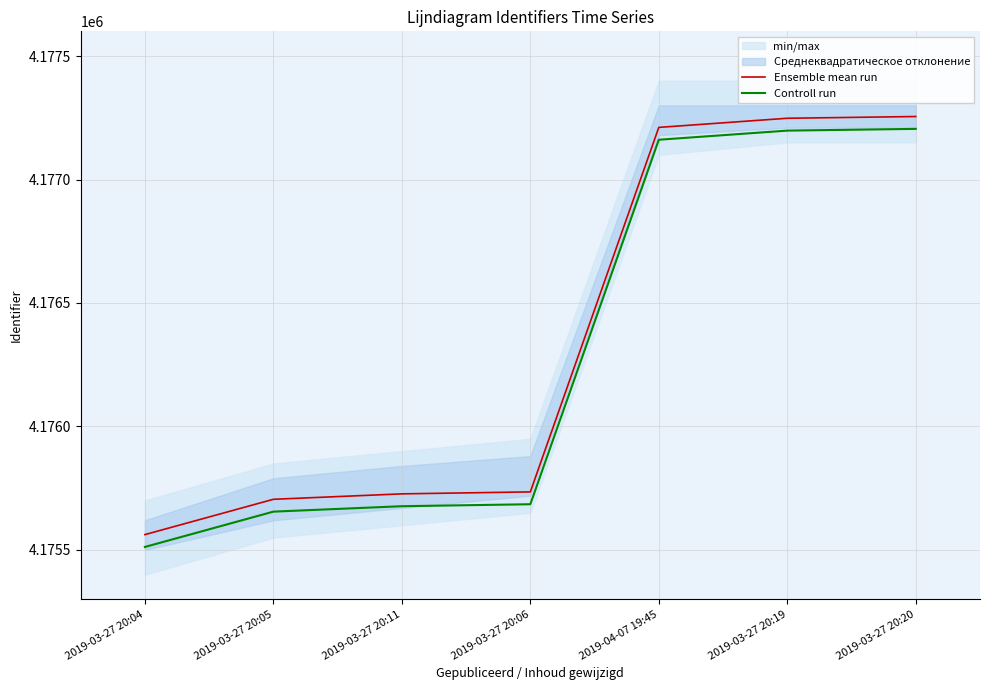

What position from the left is 2019-03-27 20:06?

4